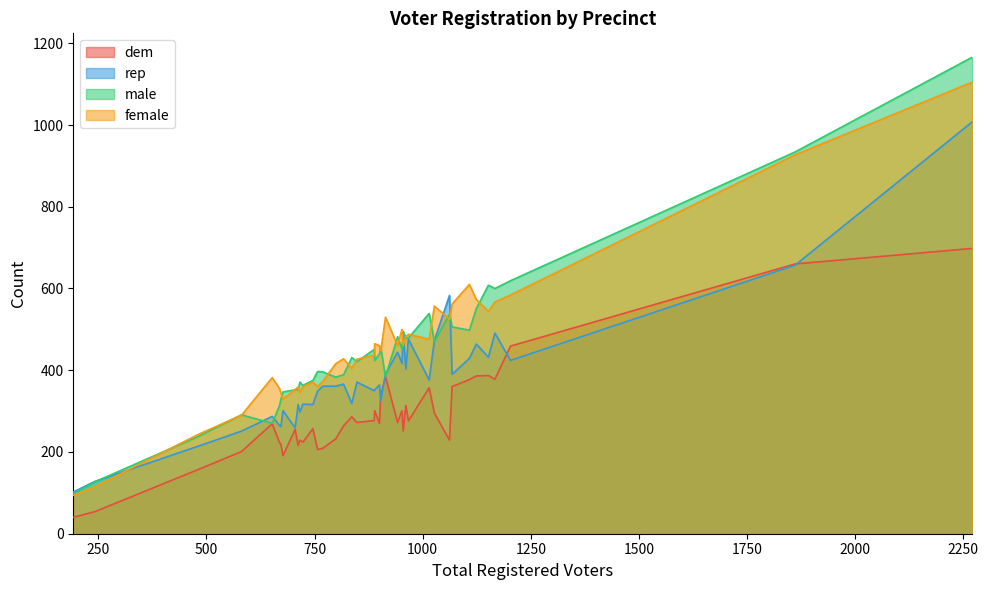

List the series in order of their peak value, highest first.

male, female, rep, dem